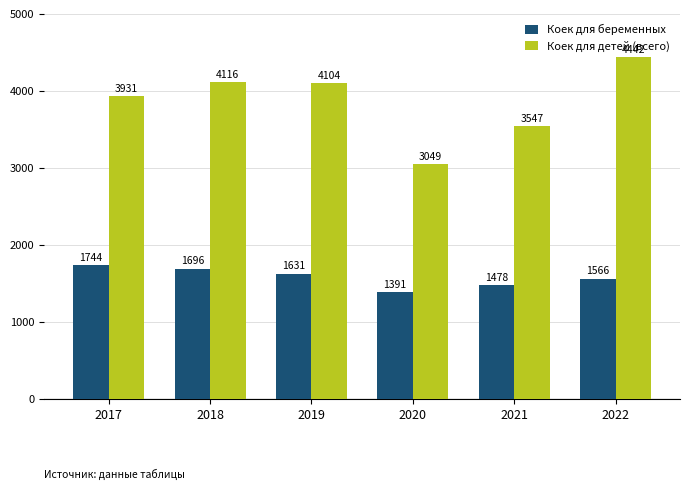

List the series in order of their overall mean, highest first.

Коек для детей (всего), Коек для беременных